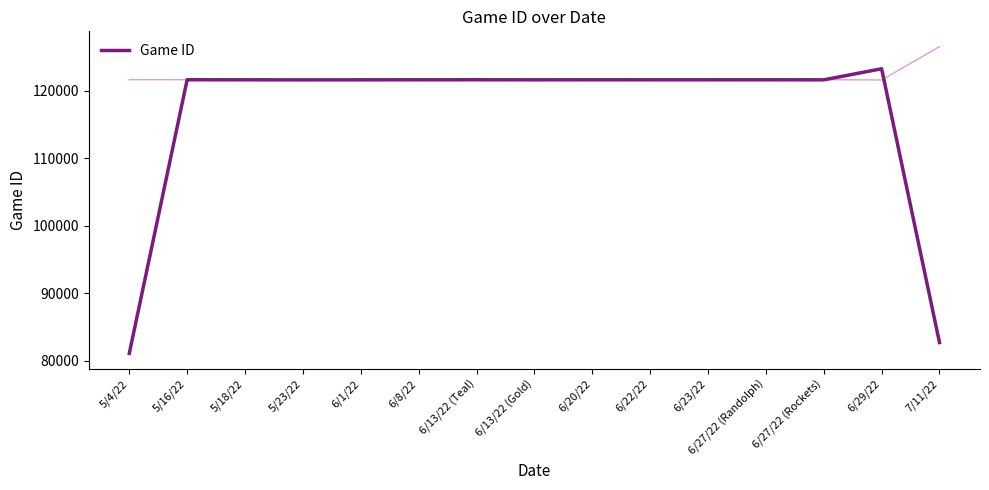

What is the difference between the second highest and minimum values?

40542.7